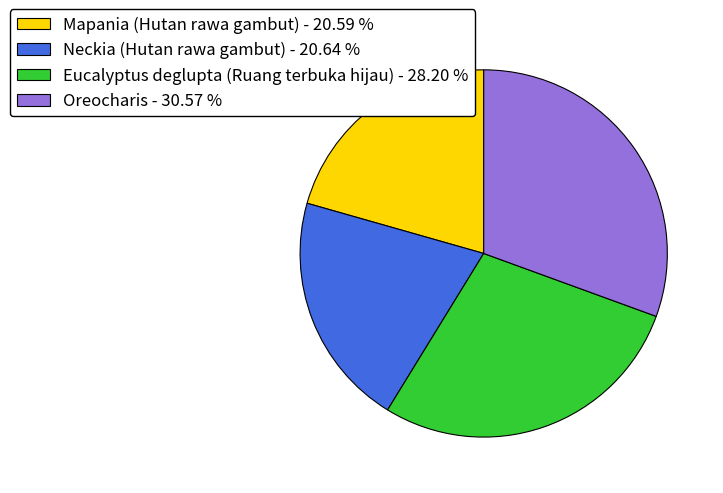

Which slice is the largest?

Oreocharis